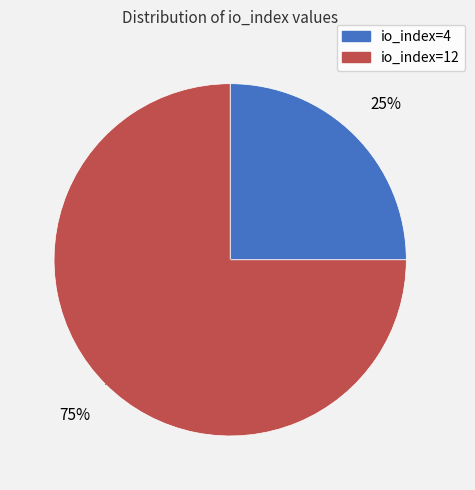

Approximately how many times larger is the value at io_index=4 compared to io_index=12?

0.3